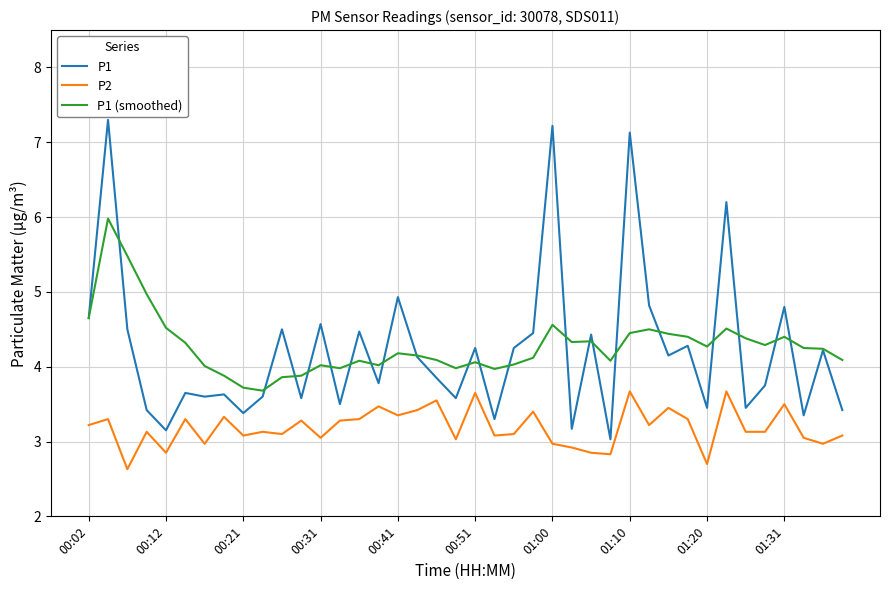

List the series in order of their peak value, lowest first.

P2, P1 (smoothed), P1